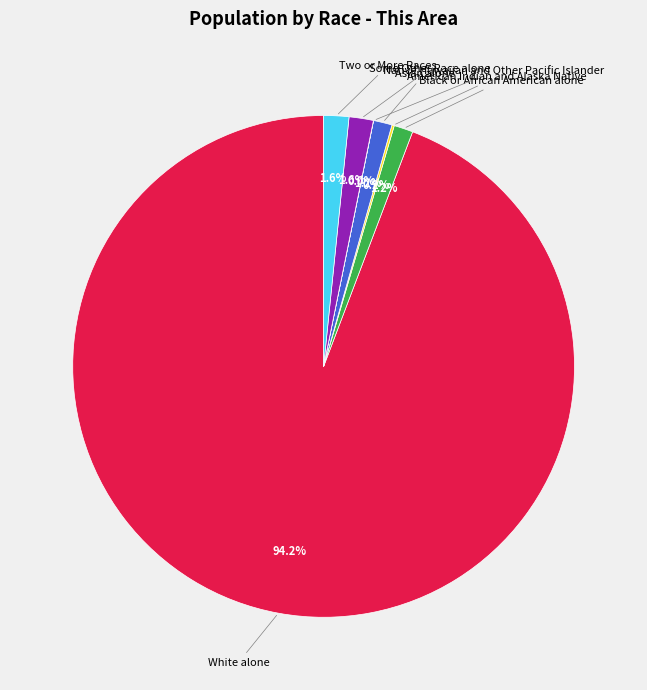

What percentage is the White alone slice, to the nearest percent?

94%